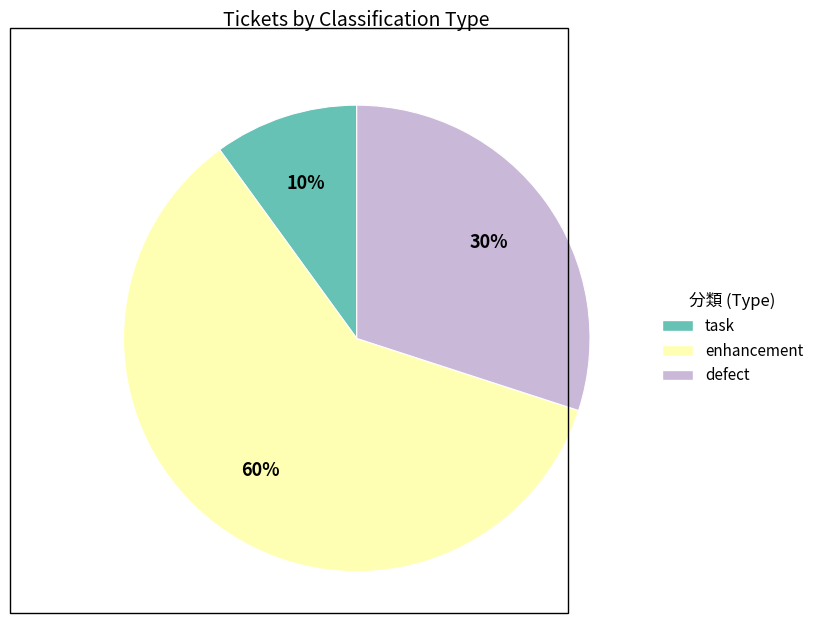

Is there a majority slice in this chart?

Yes